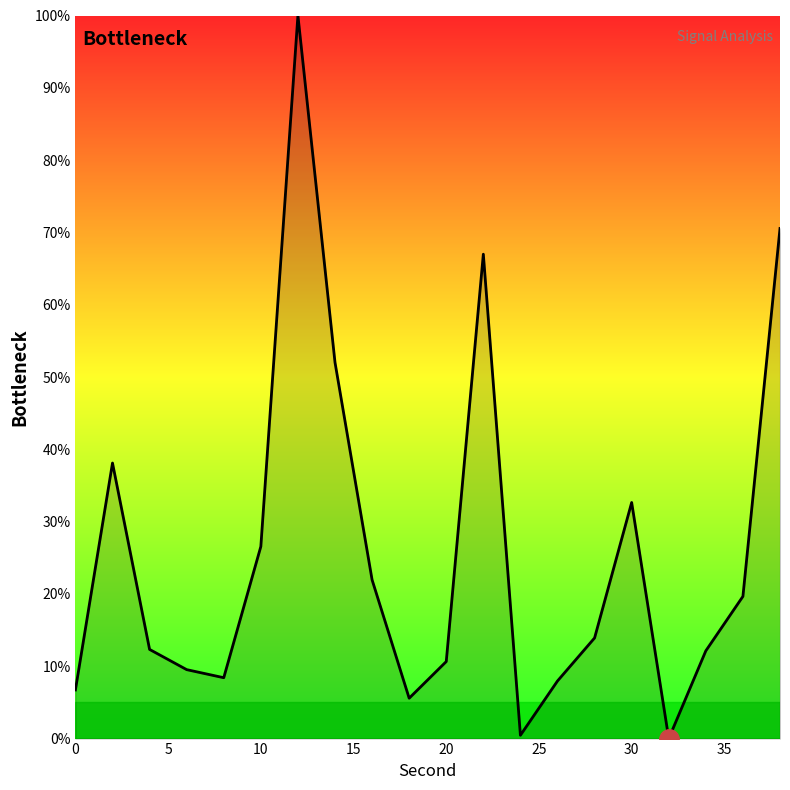

What is the maximum value shown in the chart?

100.0